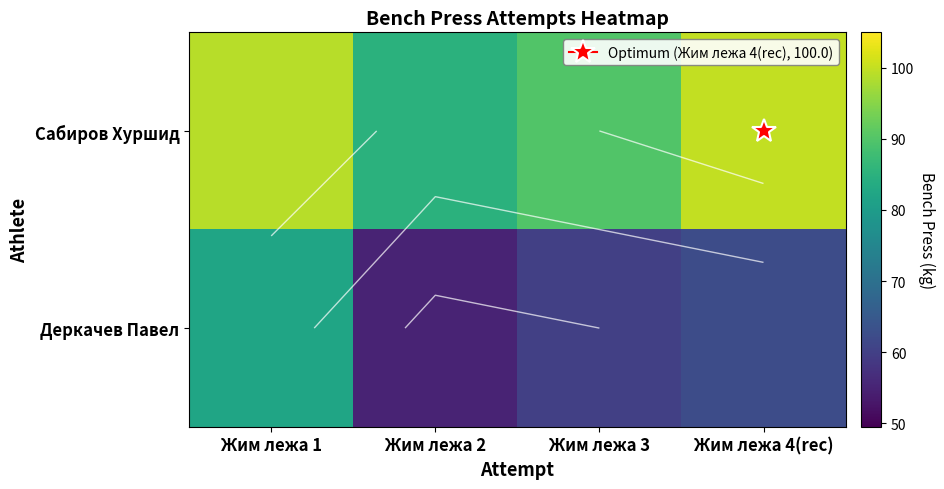

The Деркачев Павел series shows 111.1 at Жим лежа 4(rec). True or false?

False